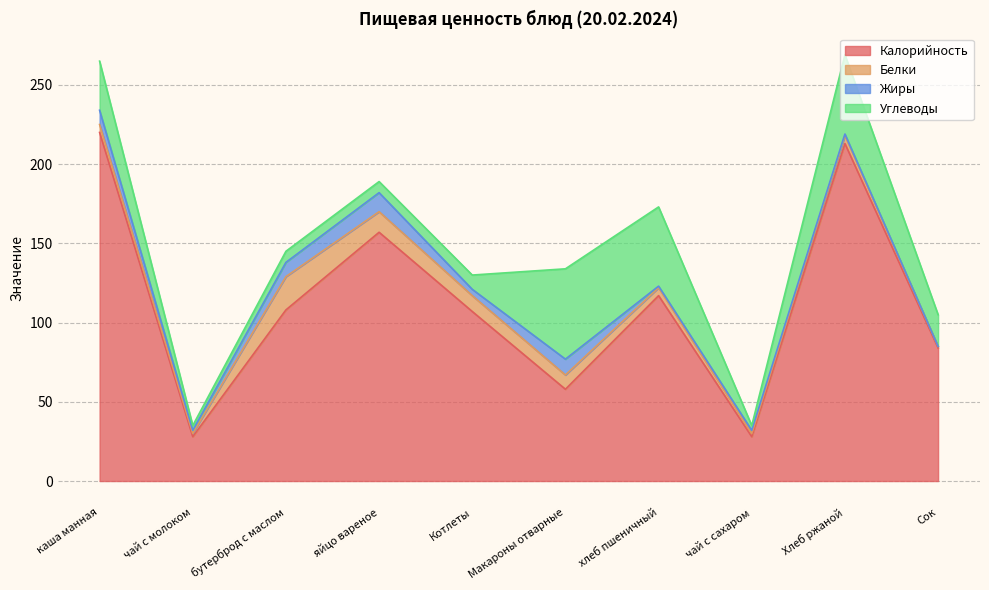

Which has a higher value, каша манная or бутерброд с маслом?

каша манная